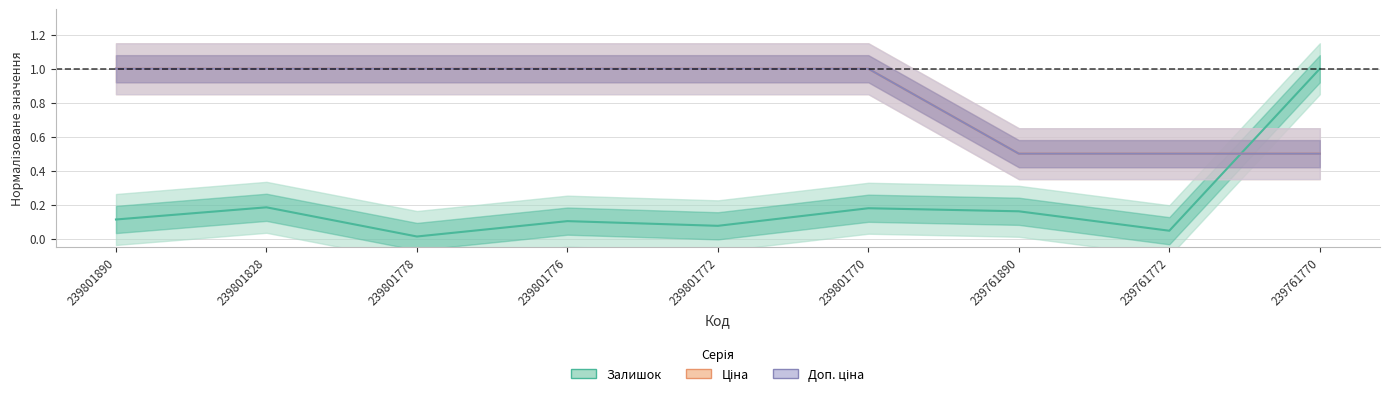

What is the total value across all series at 239801772?

2.1